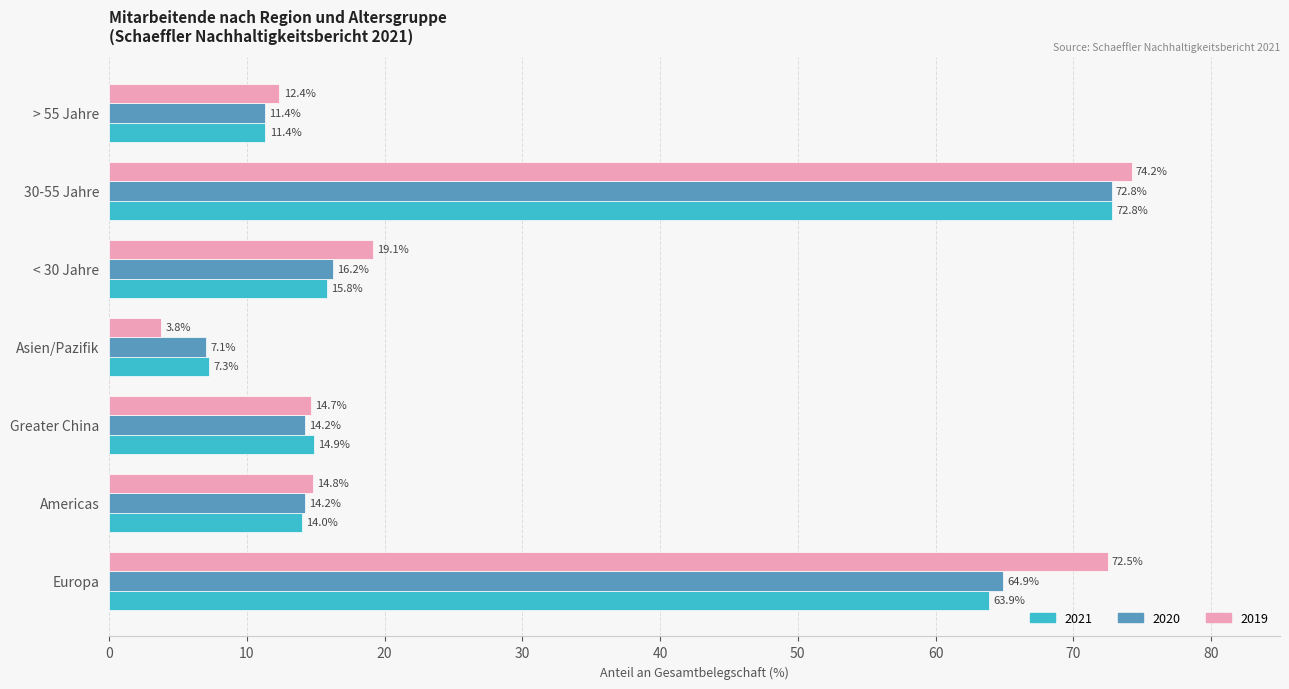

At which label is 2020 closest to 39?

< 30 Jahre